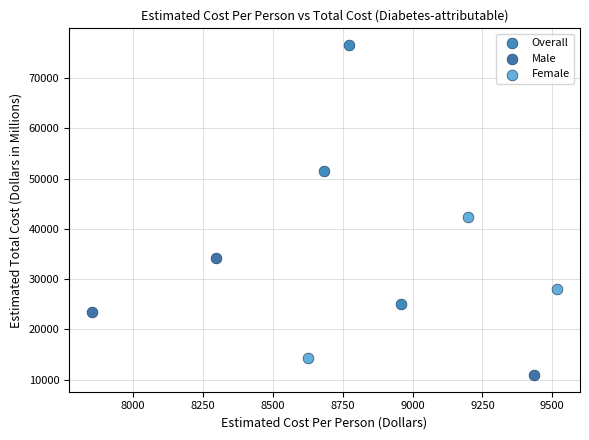

Which series contains the highest Y value?

Overall